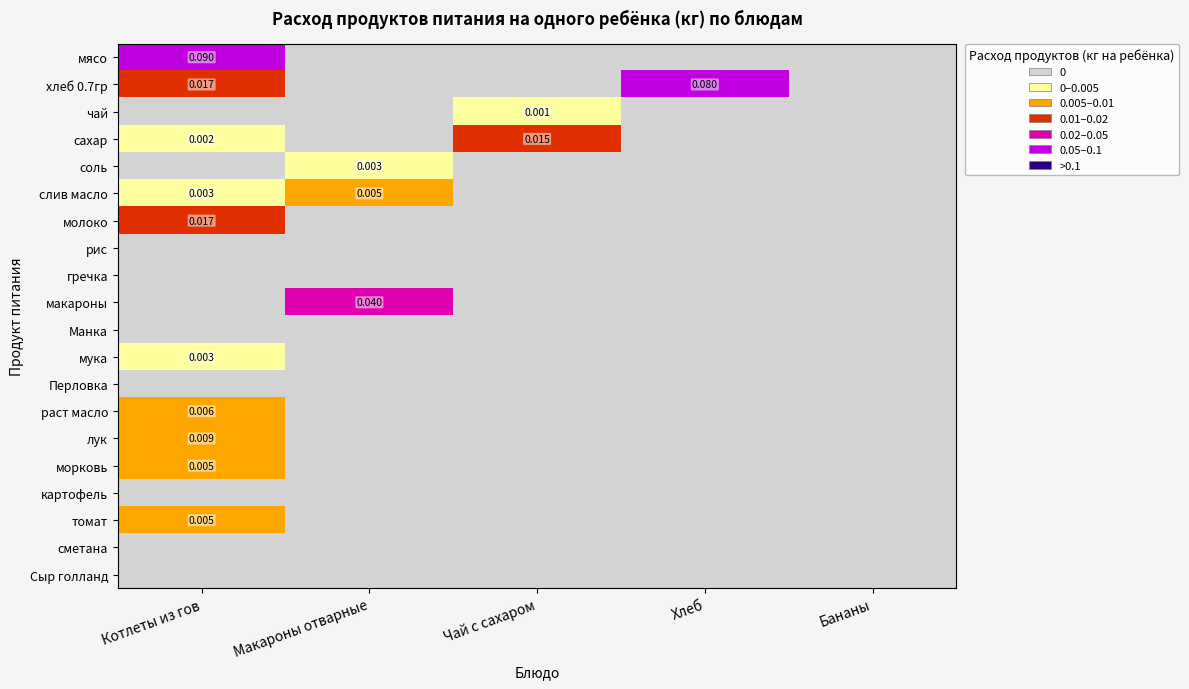

The сахар series shows 0.0 at Макароны отварные. True or false?

True